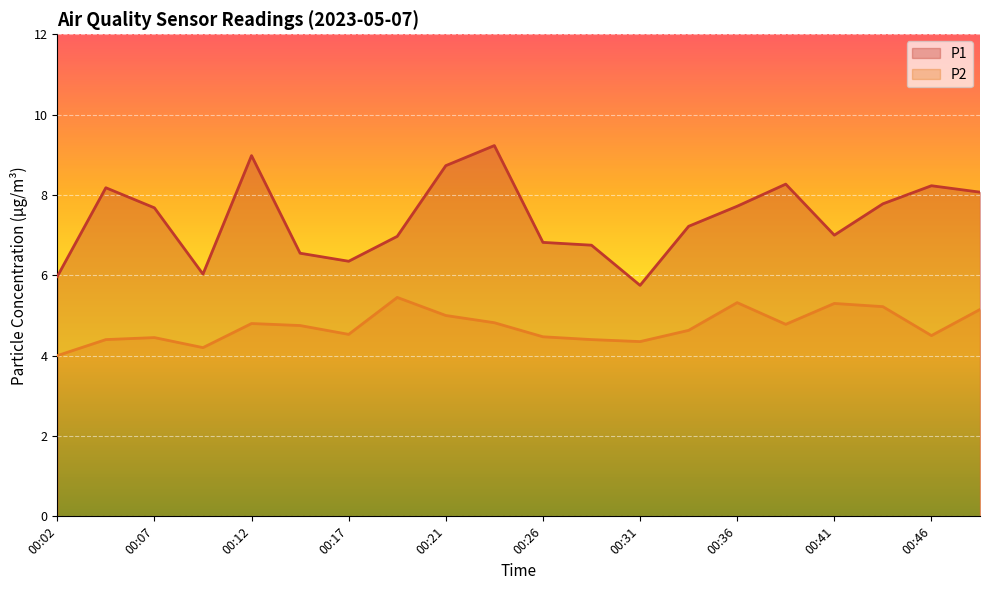

True or false: P2 has a value of 2.4 at 00:17.

False